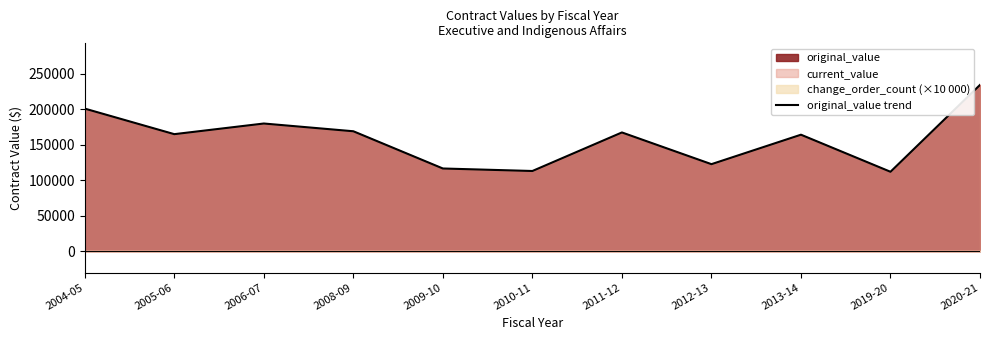

True or false: the data has more than 1 interior local peaks.

True